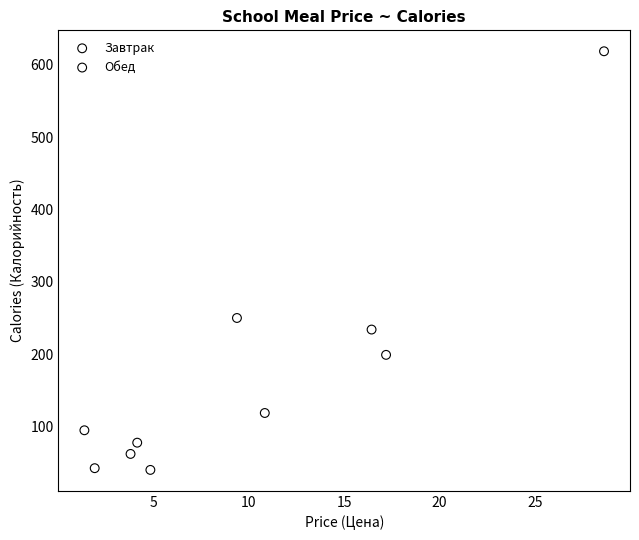

Which series contains the highest Y value?

Обед